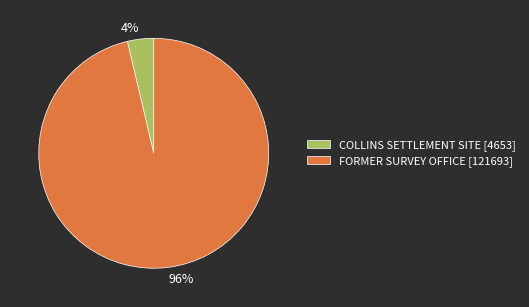

How many slices are in this pie chart?

2